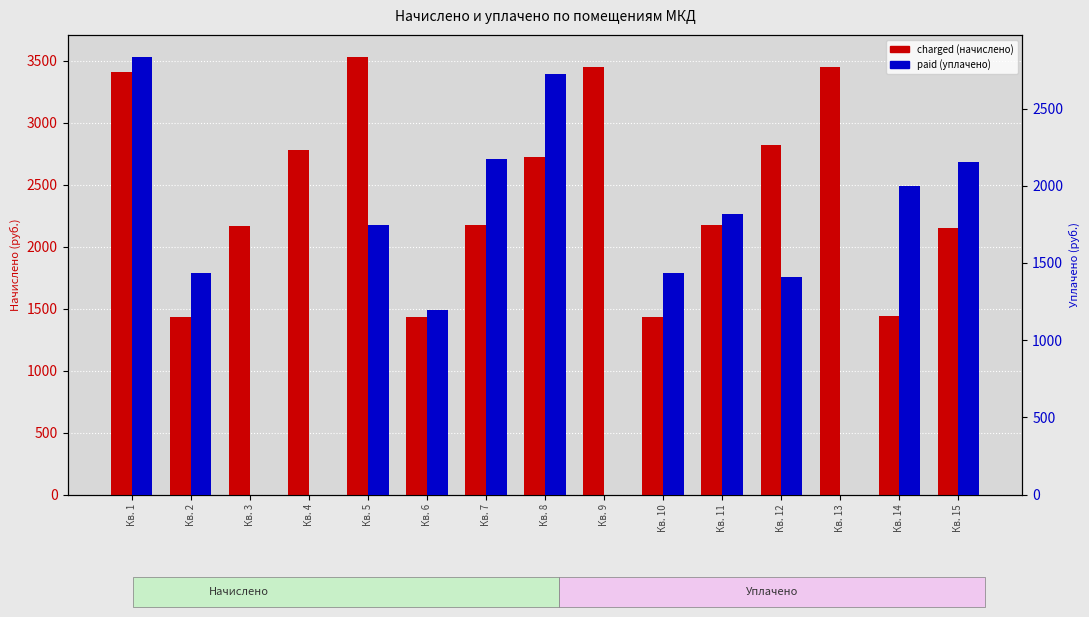

Reading right to left, what are all the values shown in this chart?

charged: Кв. 15=2154.5	Кв. 14=1444.7	Кв. 13=3448.3	Кв. 12=2819.0	Кв. 11=2179.7	Кв. 10=1434.7	Кв. 9=3448.3	Кв. 8=2723.4	Кв. 7=2174.7	Кв. 6=1434.7	Кв. 5=3533.9	Кв. 4=2783.8	Кв. 3=2169.7	Кв. 2=1434.7	Кв. 1=3408.0
paid: Кв. 15=2154.5	Кв. 14=1998.9	Кв. 13=0.0	Кв. 12=1409.5	Кв. 11=1816.5	Кв. 10=1434.7	Кв. 9=0.0	Кв. 8=2724.1	Кв. 7=2174.7	Кв. 6=1195.6	Кв. 5=1744.9	Кв. 4=0.0	Кв. 3=0.0	Кв. 2=1434.7	Кв. 1=2835.4